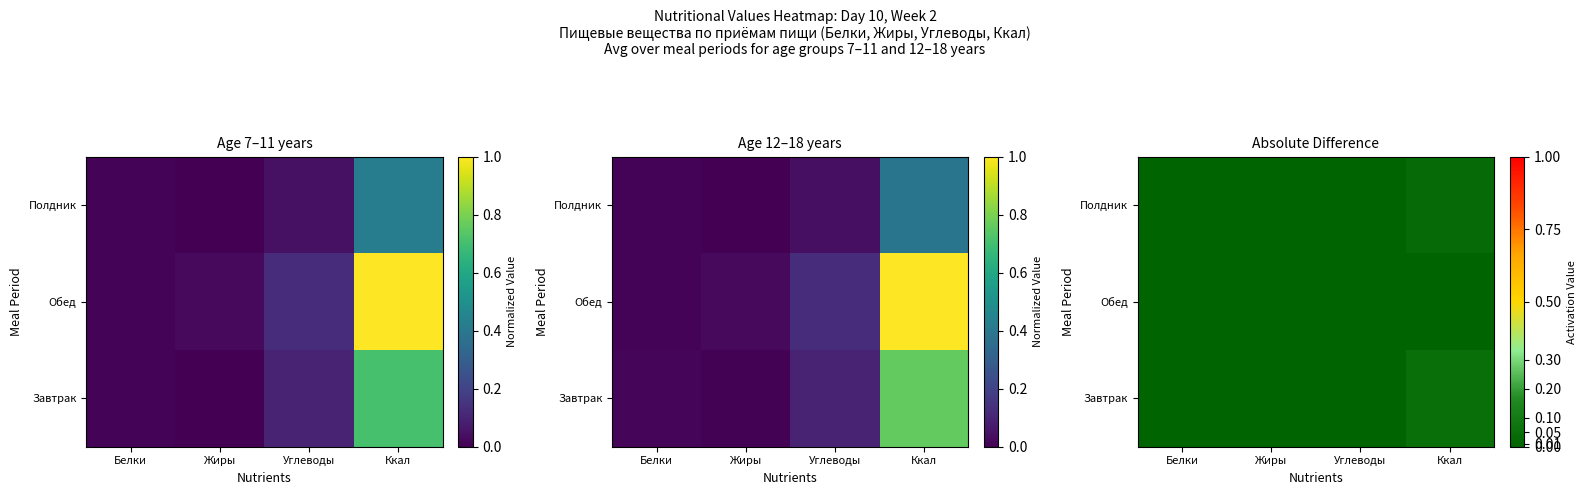

The Полдник series shows 0.0 at Ккал. True or false?

False